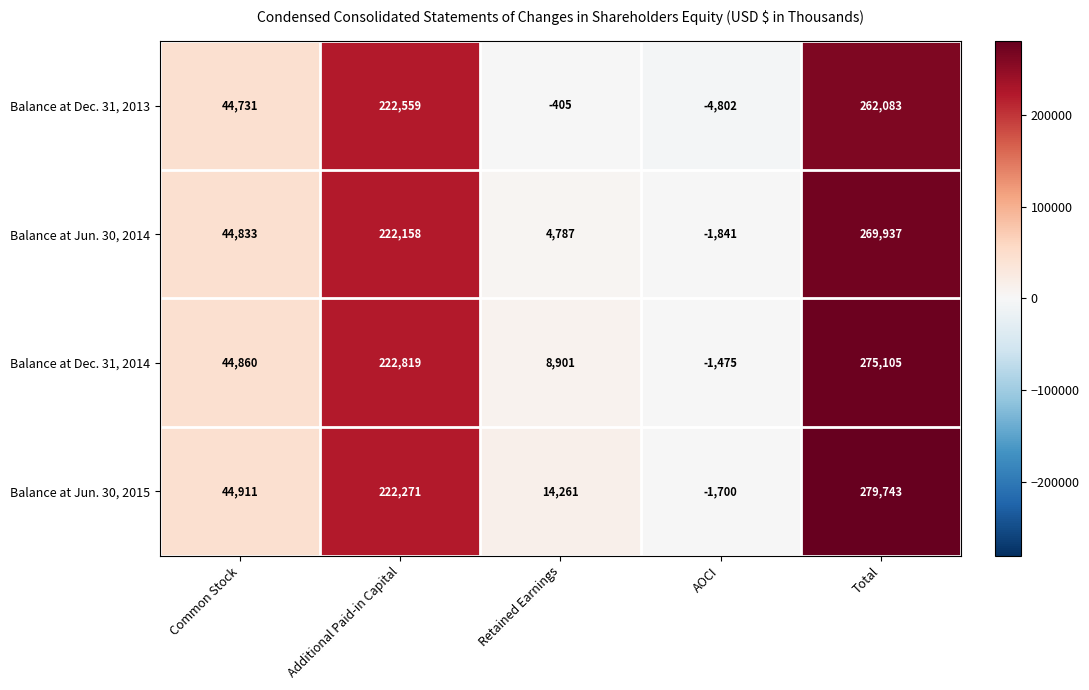

The Balance at Jun. 30, 2014 series shows 222158 at Additional Paid-in Capital. True or false?

True